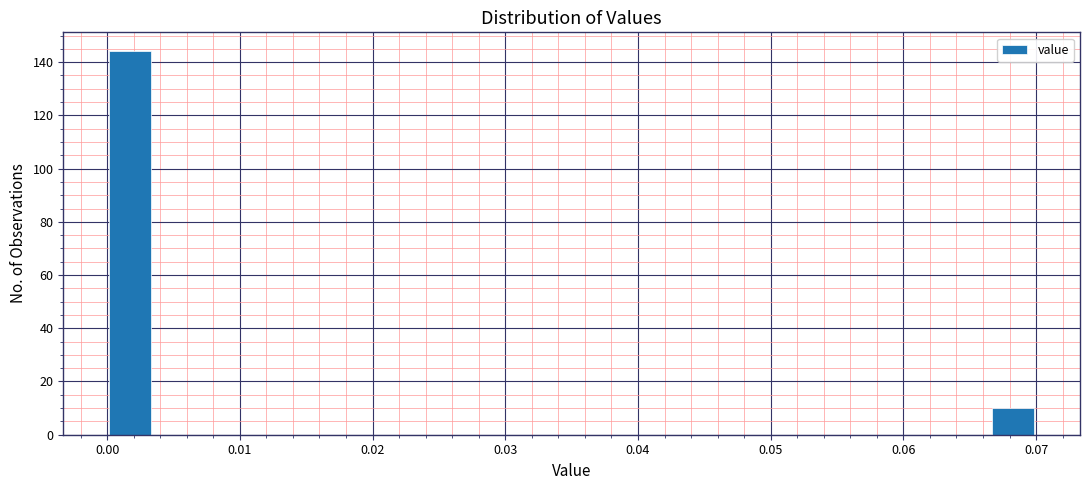

Read against the x-axis, roughly where is the centre of the tallest bar?

0.002